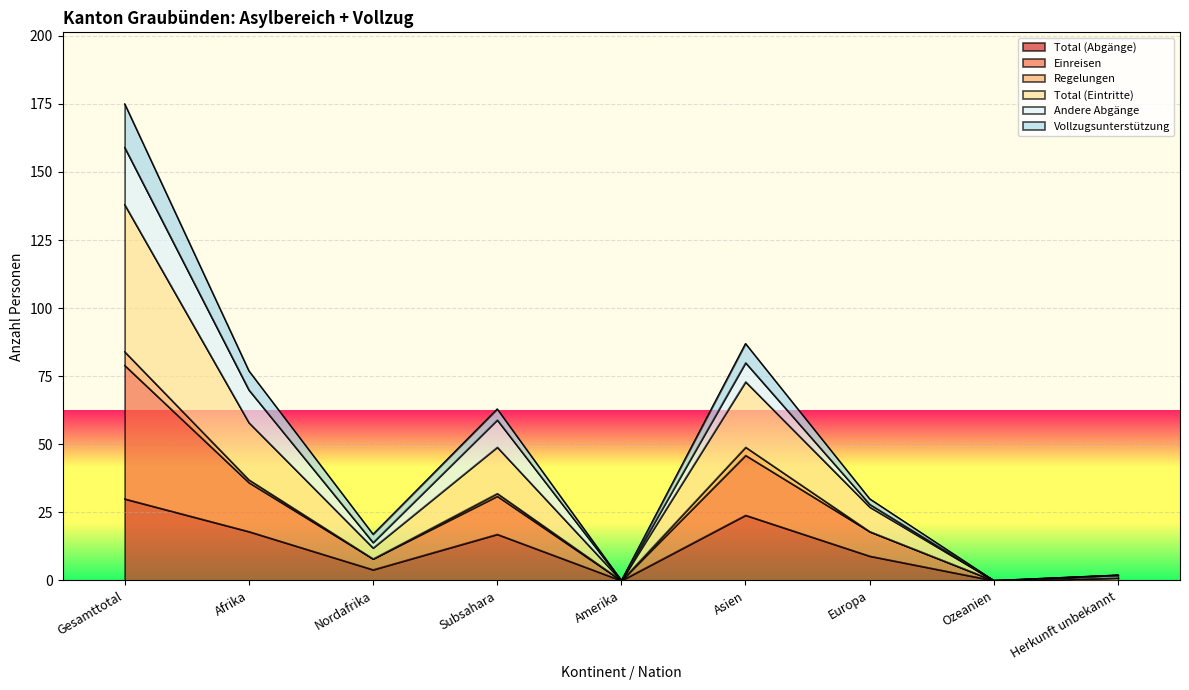

Which series has the largest total across all categories?

Total (Eintritte)